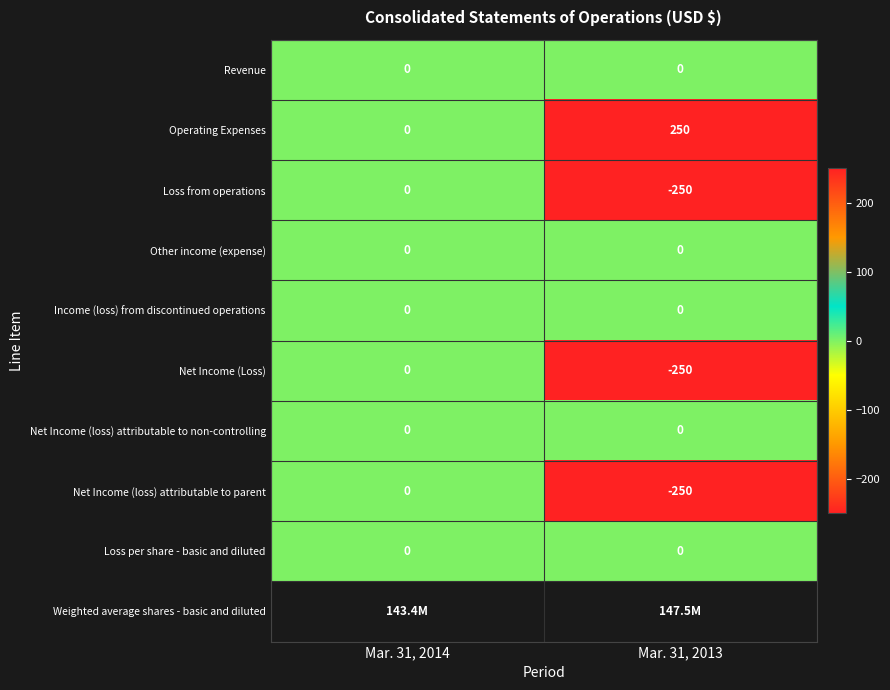

Count the number of data series in this chart.

9